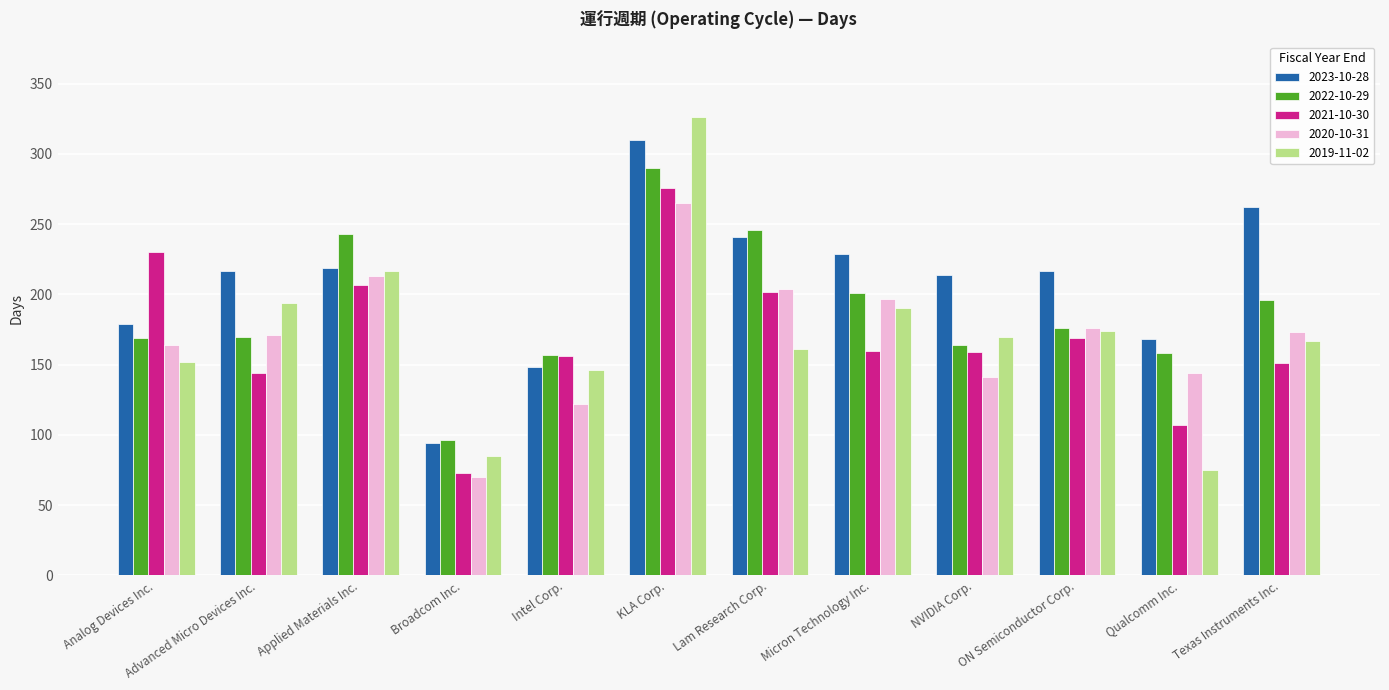

What value does the 2019-11-02 series have at Intel Corp., to the nearest 50?

150